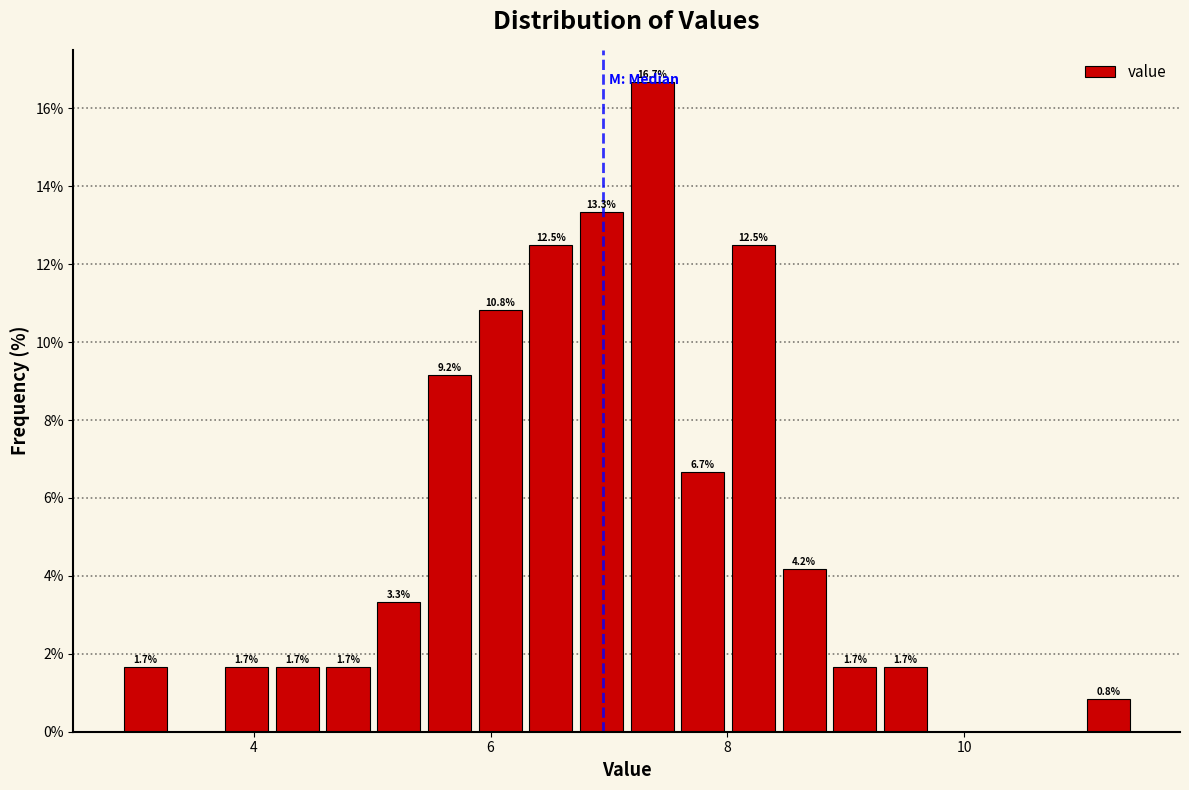

Read against the x-axis, roughly where is the centre of the tallest bar?

7.4